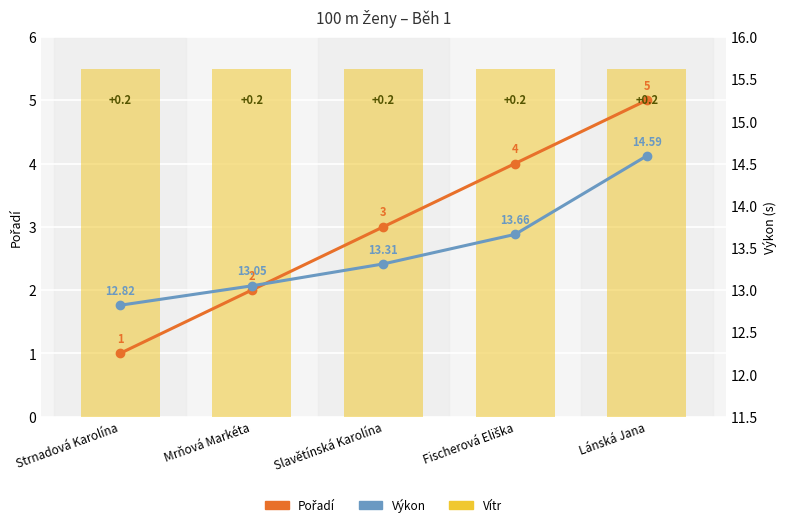

Is it true that Pořadí equals 1.8 at Lánská Jana?

False